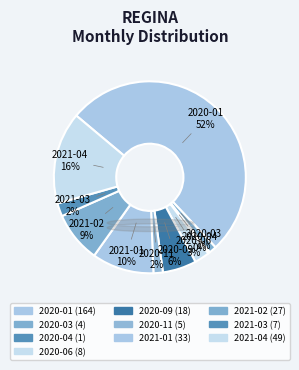

How many slices are in this pie chart?

10